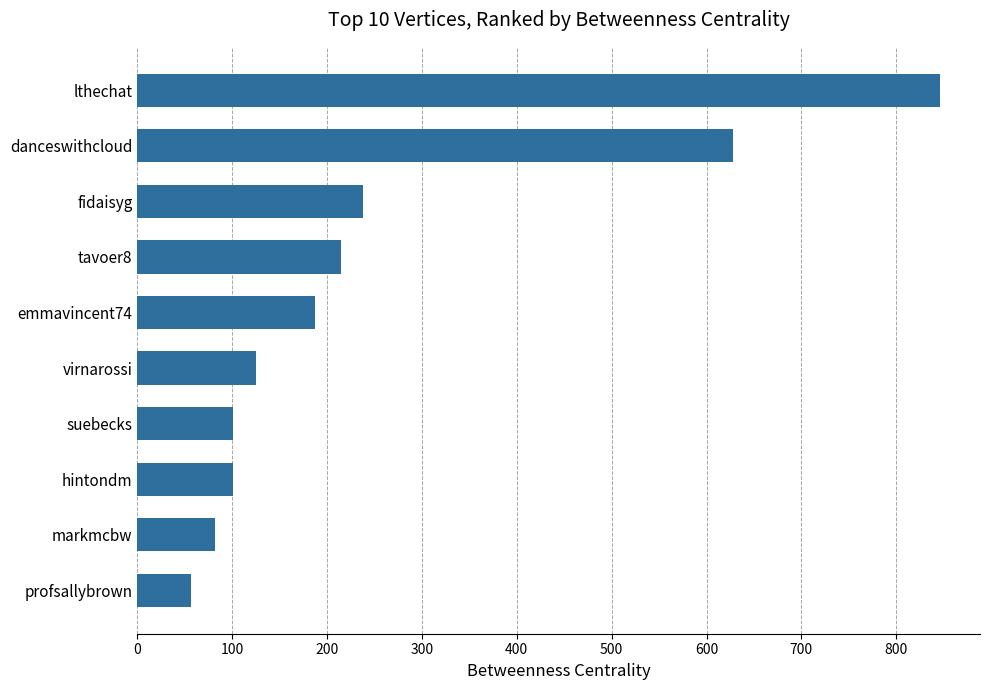

Between tavoer8 and profsallybrown, which is larger?

tavoer8